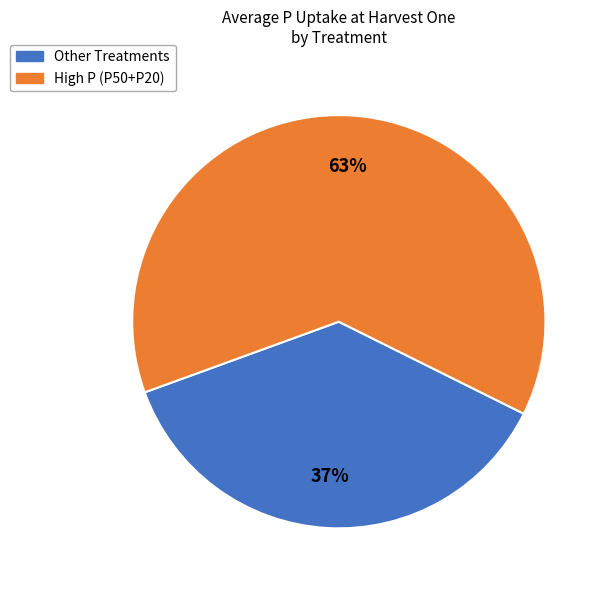

Is there a majority slice in this chart?

Yes